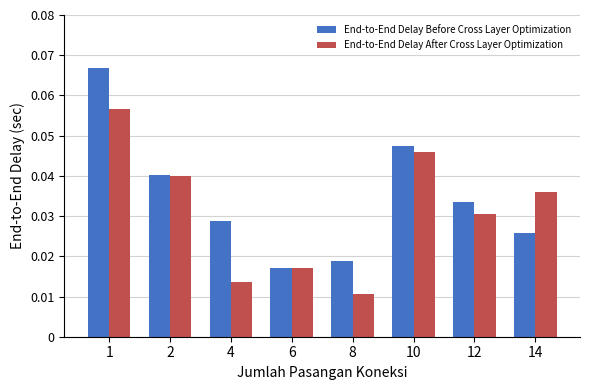

How many series are shown in this chart?

2